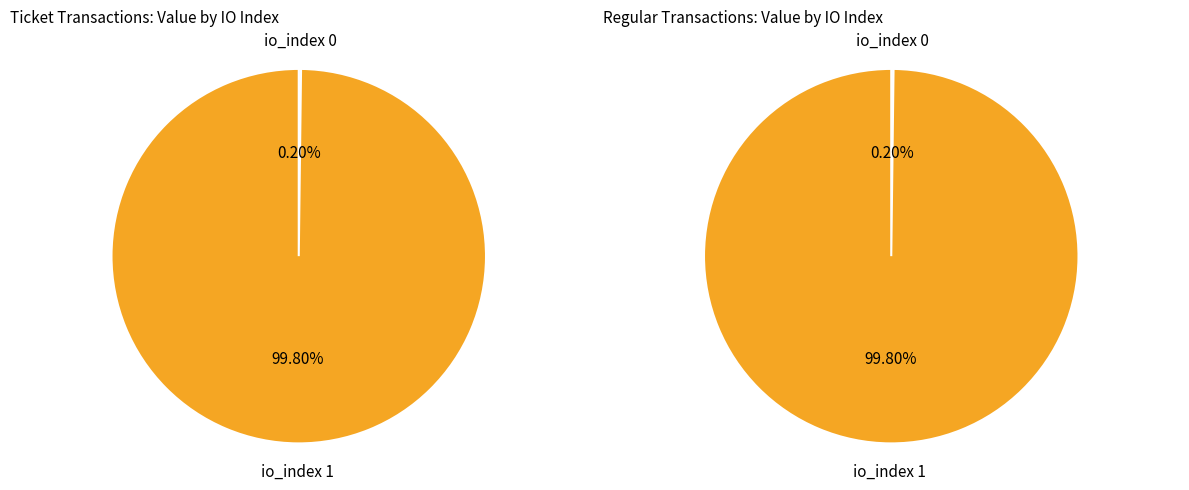

Which category has the biggest portion of the pie?

io_index 1